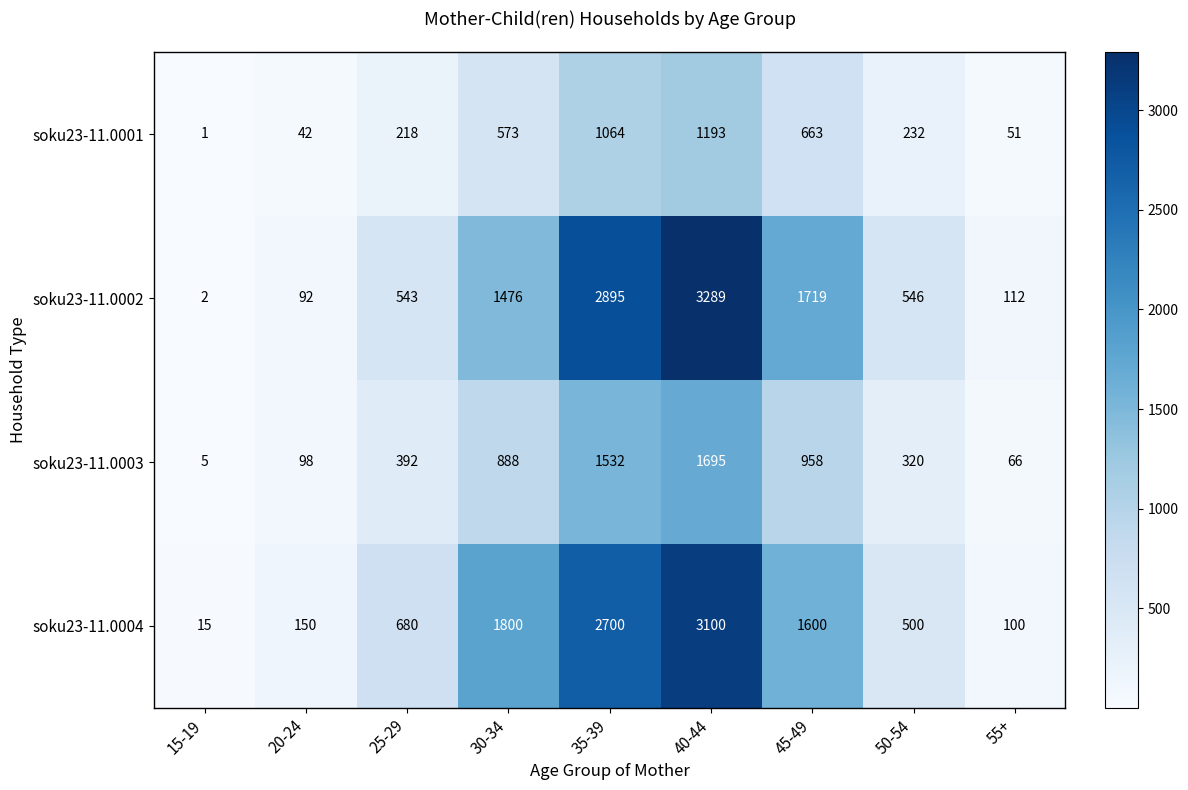

What is the sum of all soku23-11.0003 values?

5954